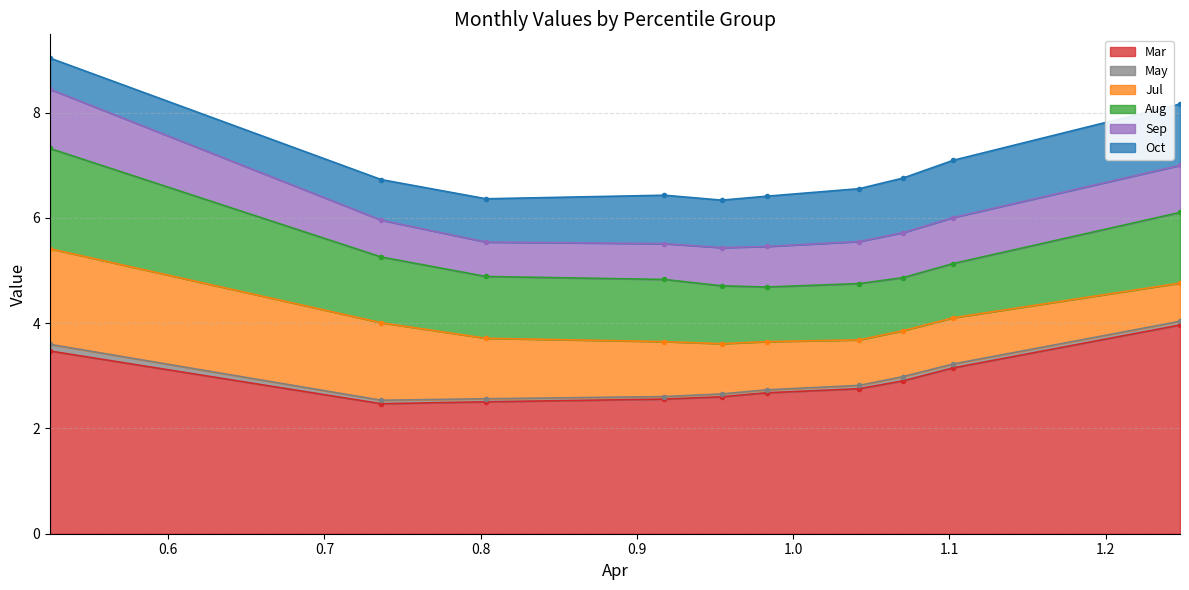

True or false: Aug has more than 1 points higher than both neighbors.

True